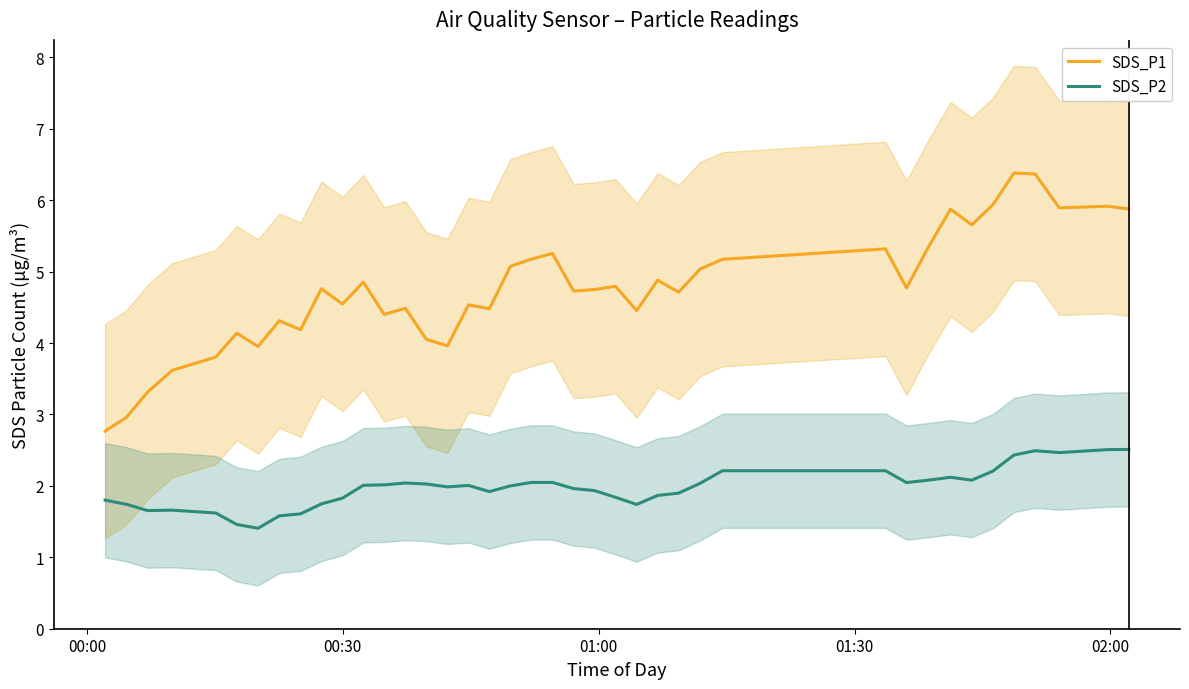

True or false: SDS_P2 and SDS_P1 cross at least once.

False